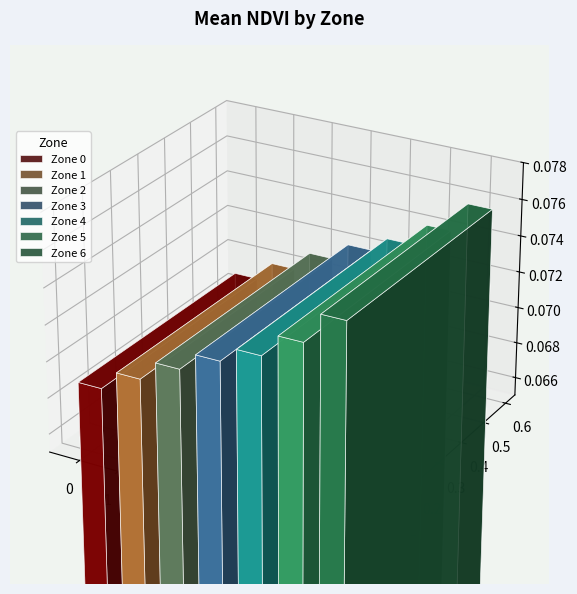

The value at 2 is 0.1. True or false?

False